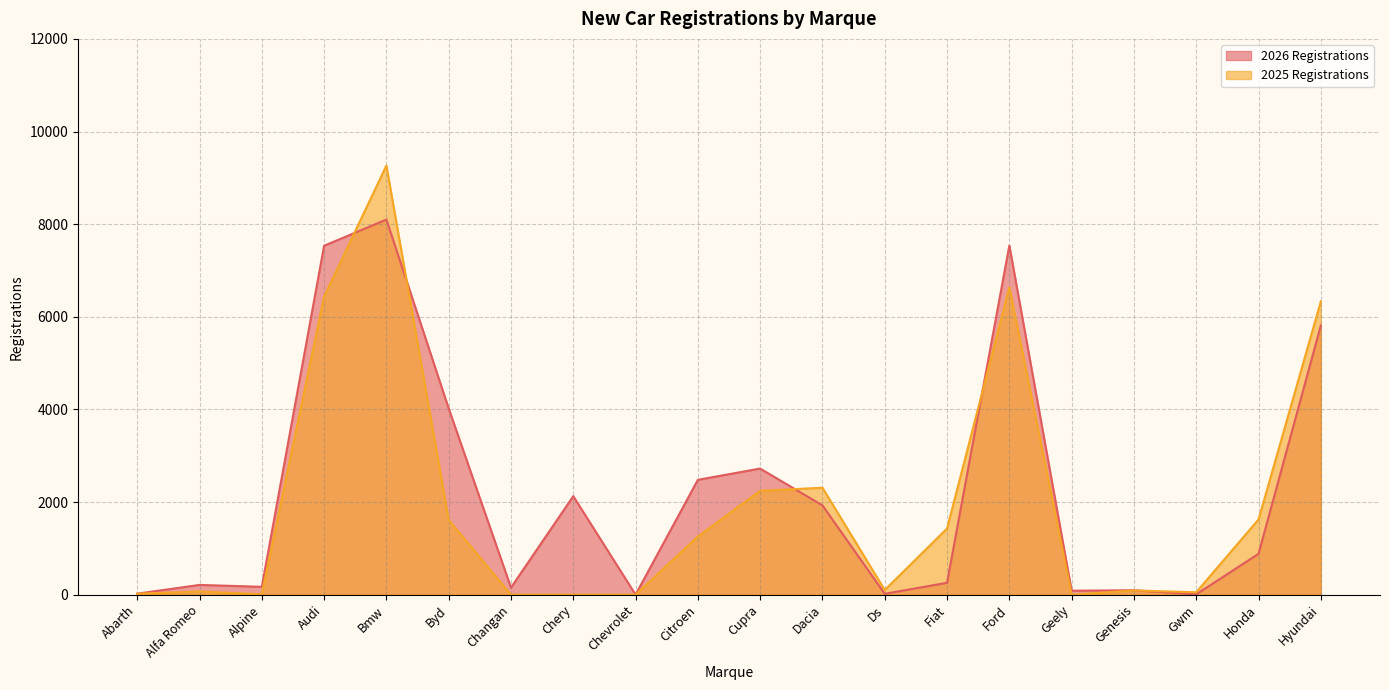

What is the difference between the 2025 Registrations values at Audi and Chevrolet?

6432